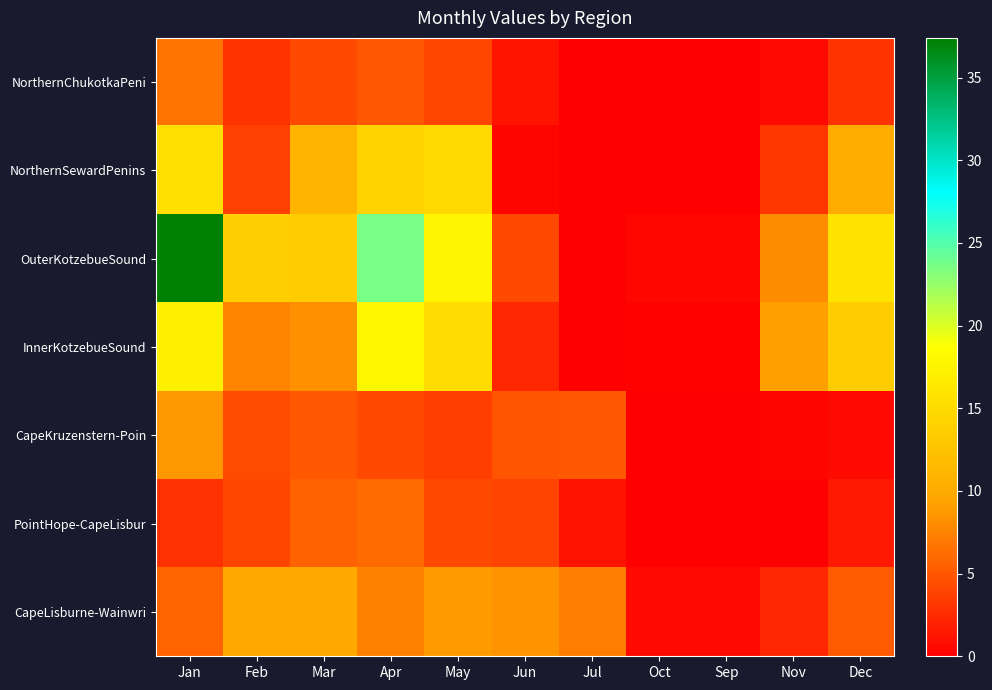

Which series changed the most between Sep and Dec?

OuterKotzebueSound